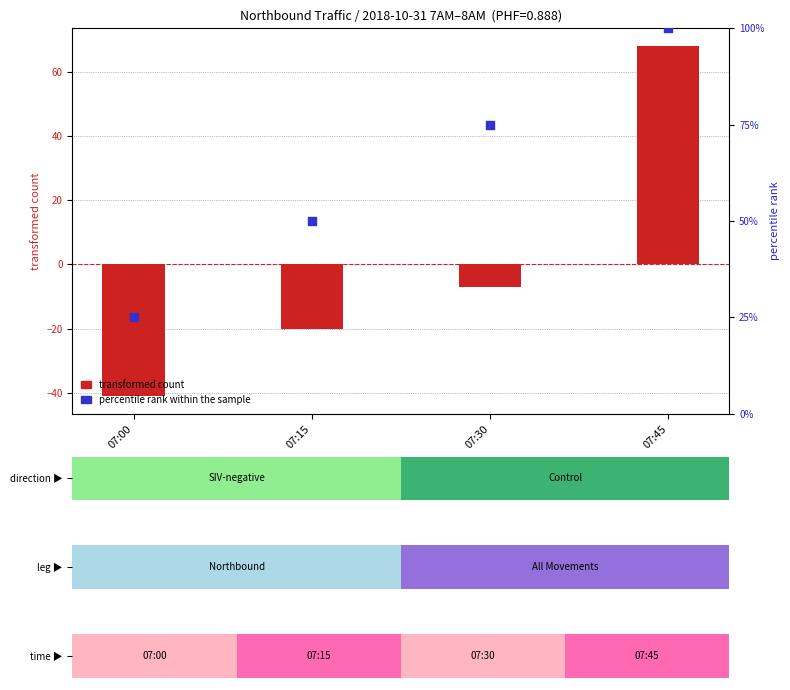

Between 07:00 and 07:30, which is larger?

07:30